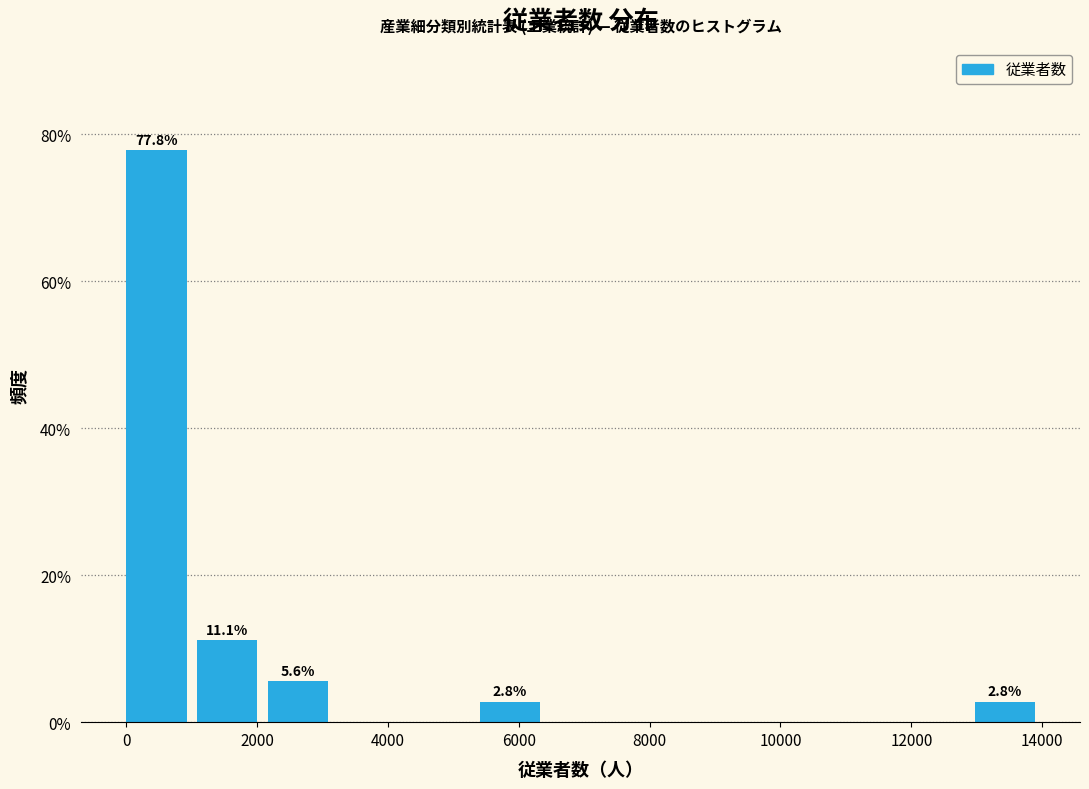

Which range on the x-axis has the tallest bar?

0 to 1000